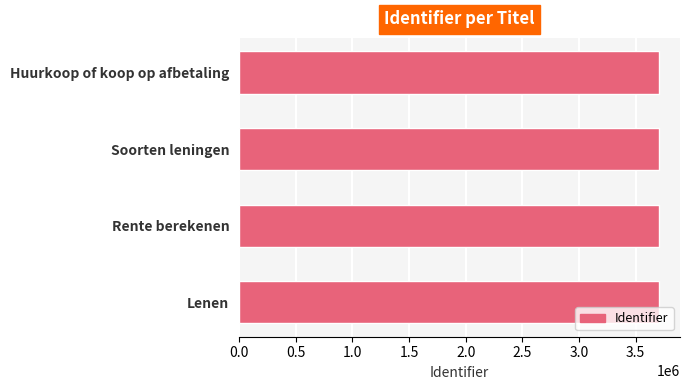

Read the value at Soorten leningen.

3707001